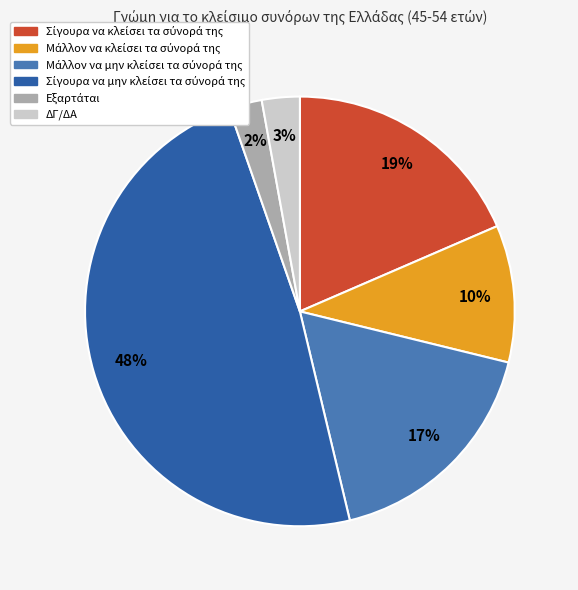

Is there a majority slice in this chart?

No